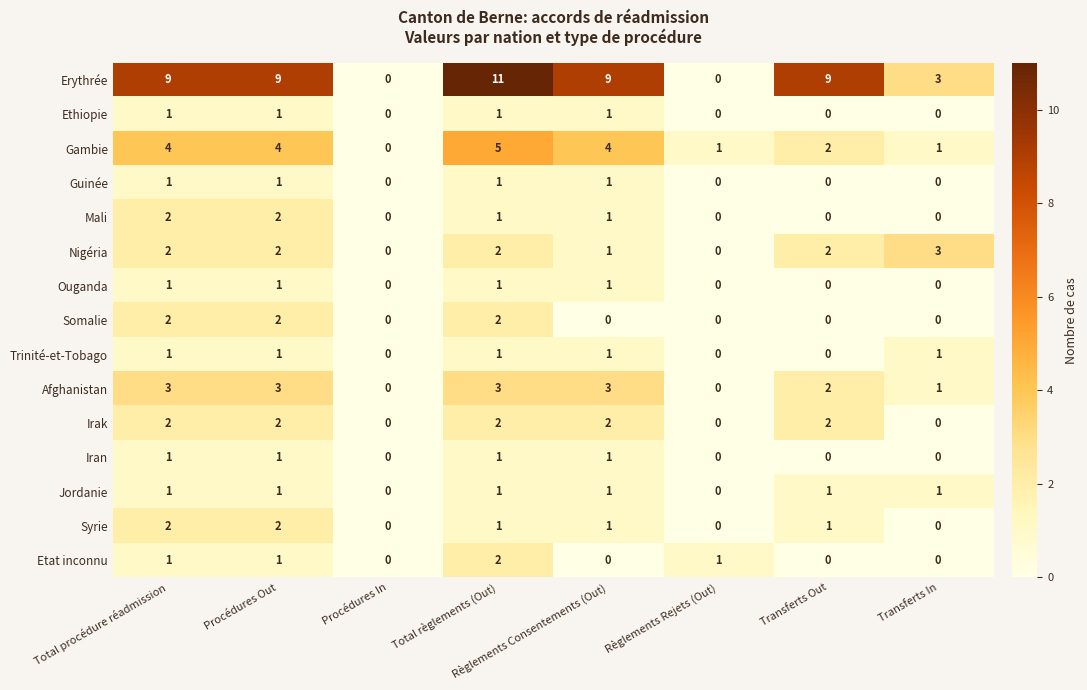

Which series has the largest total across all categories?

Erythrée